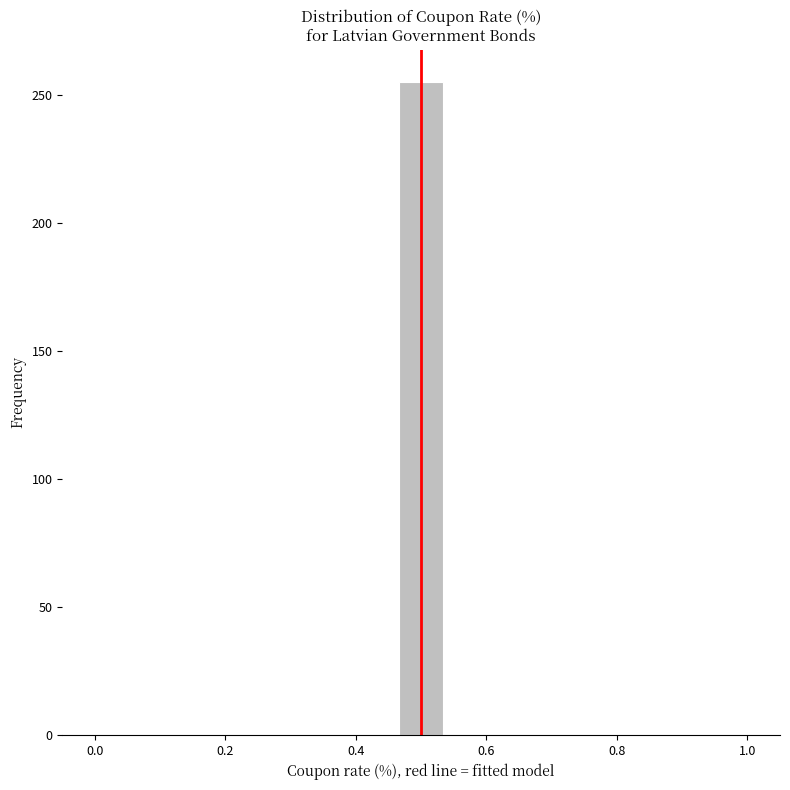

Read against the x-axis, roughly where is the centre of the tallest bar?

0.50